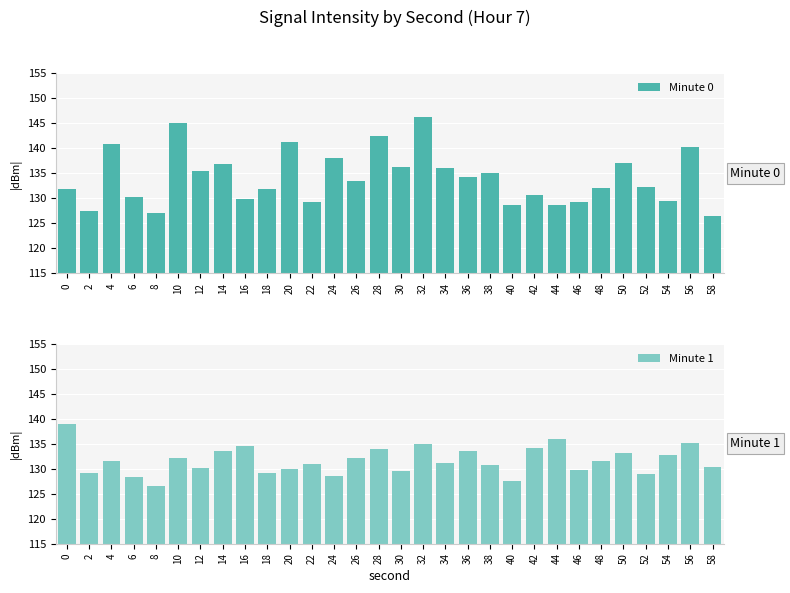

How many bars are there in total?

60